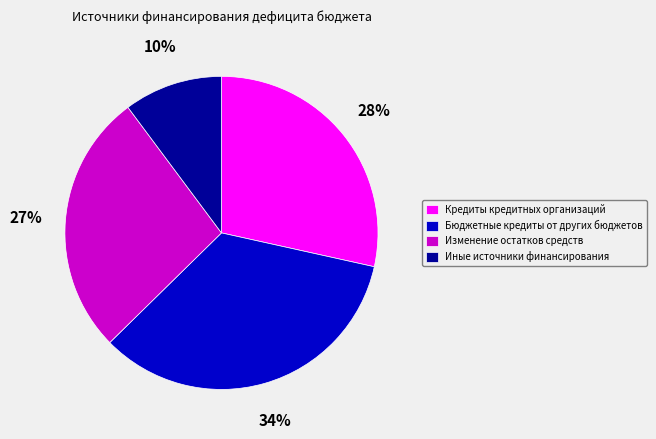

Is there a majority slice in this chart?

No